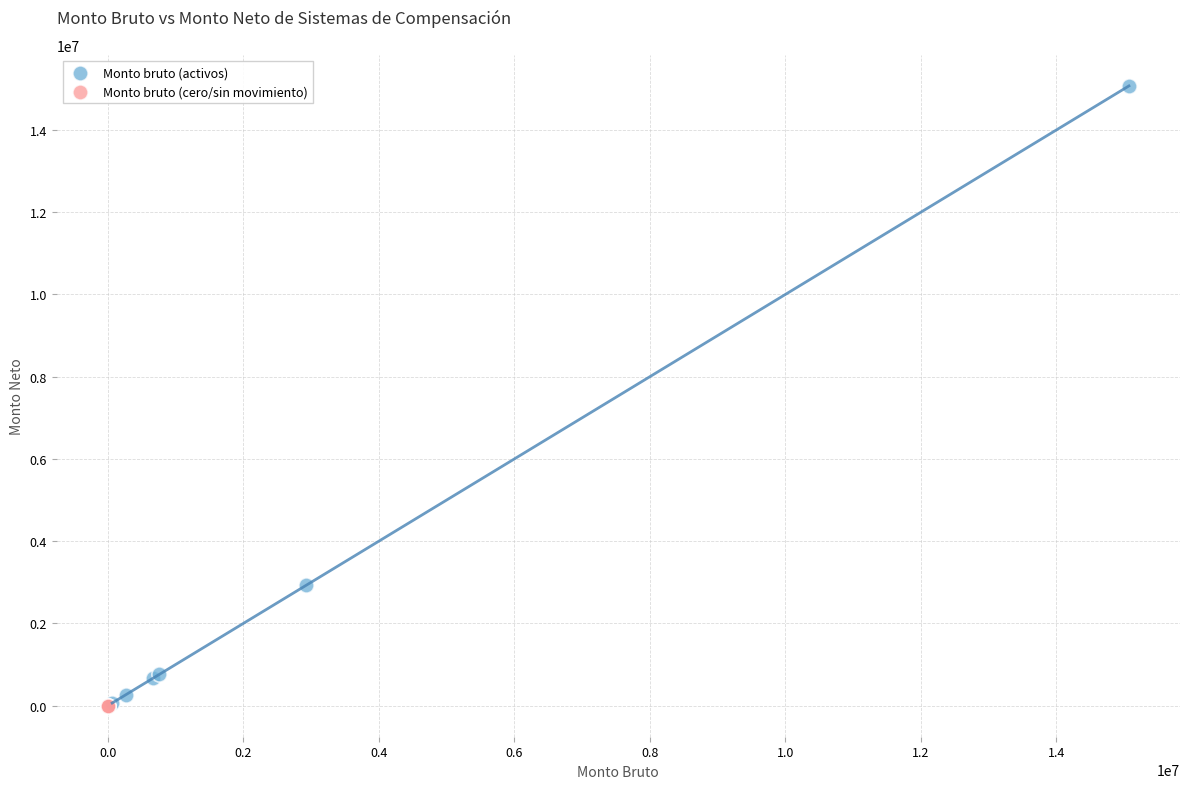

Which series contains the highest Y value?

Monto bruto (activos)